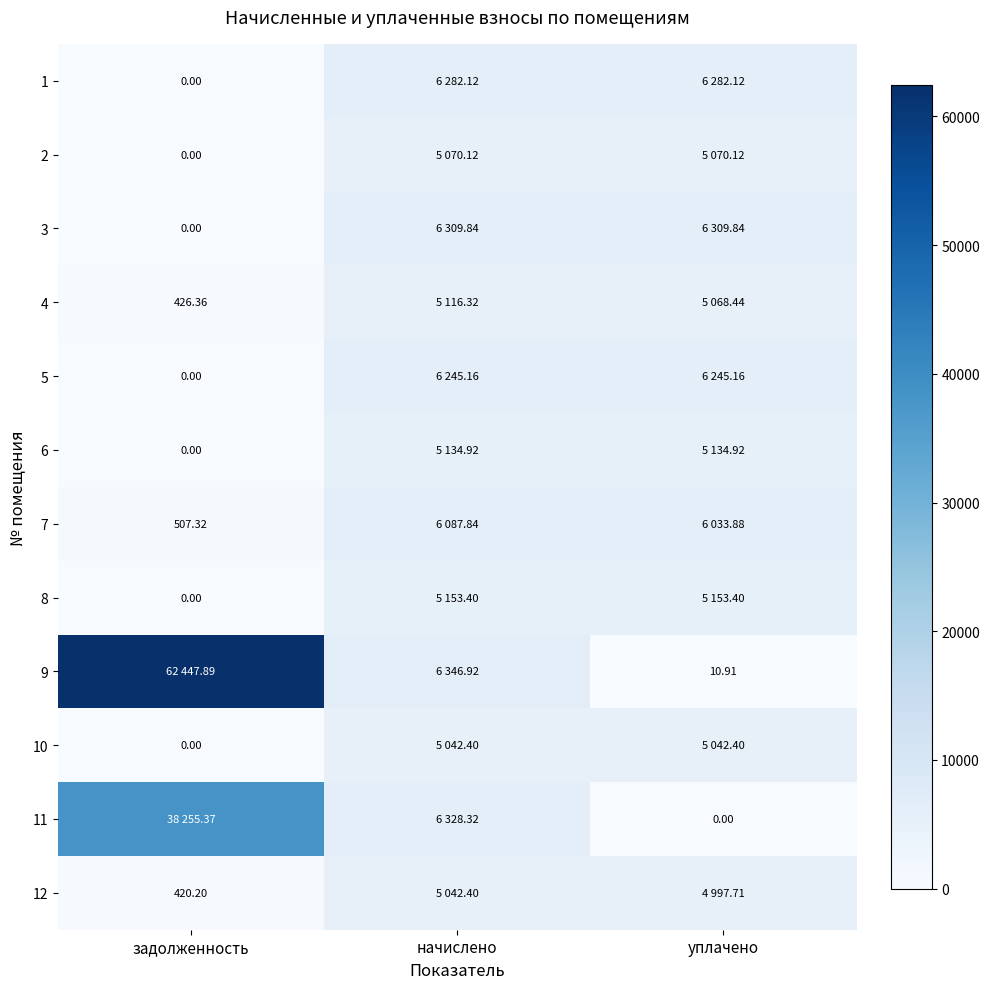

How many values in the 7 series are below 6033?

1